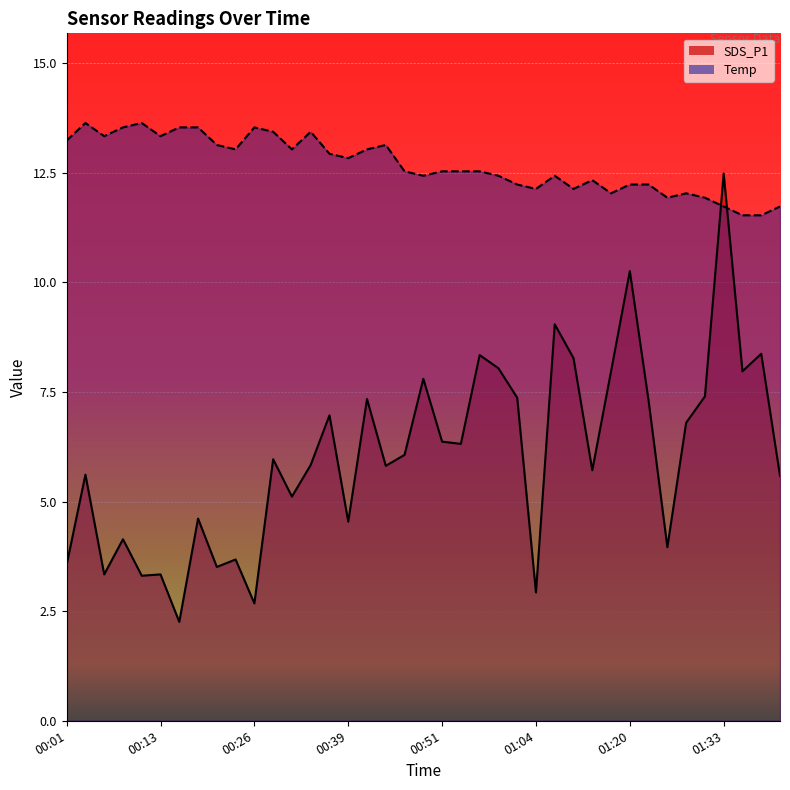

At which category is the sum across all series the highest?

01:33